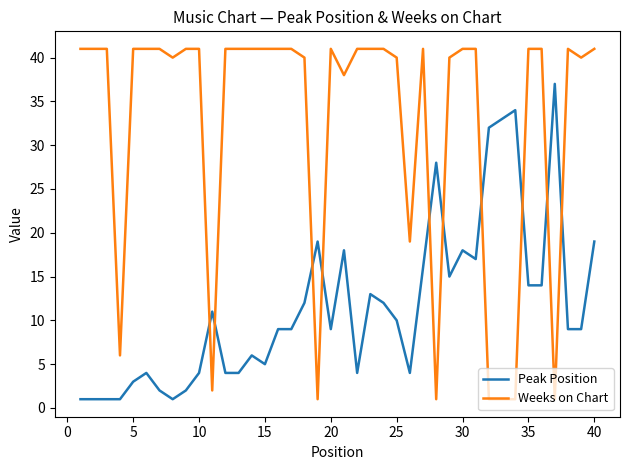

List the series in order of their peak value, lowest first.

Peak Position, Weeks on Chart